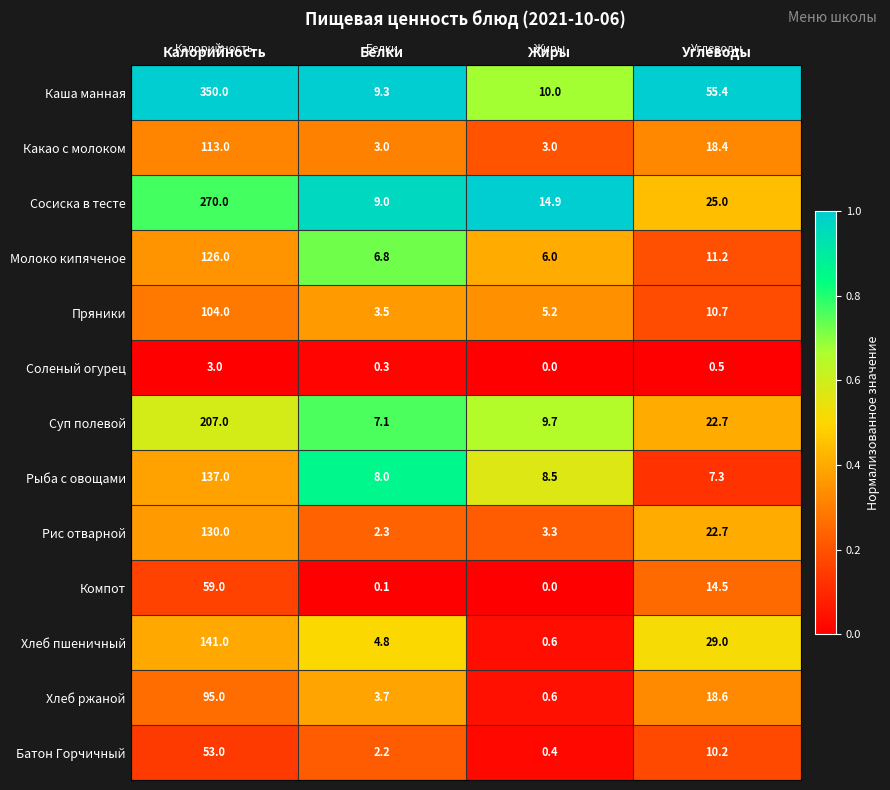

At which category is the sum across all series the highest?

Калорийность